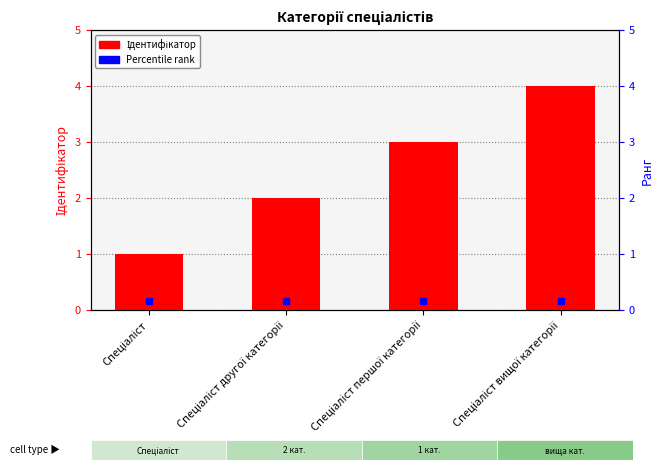

What is the difference between the maximum and minimum values?

3